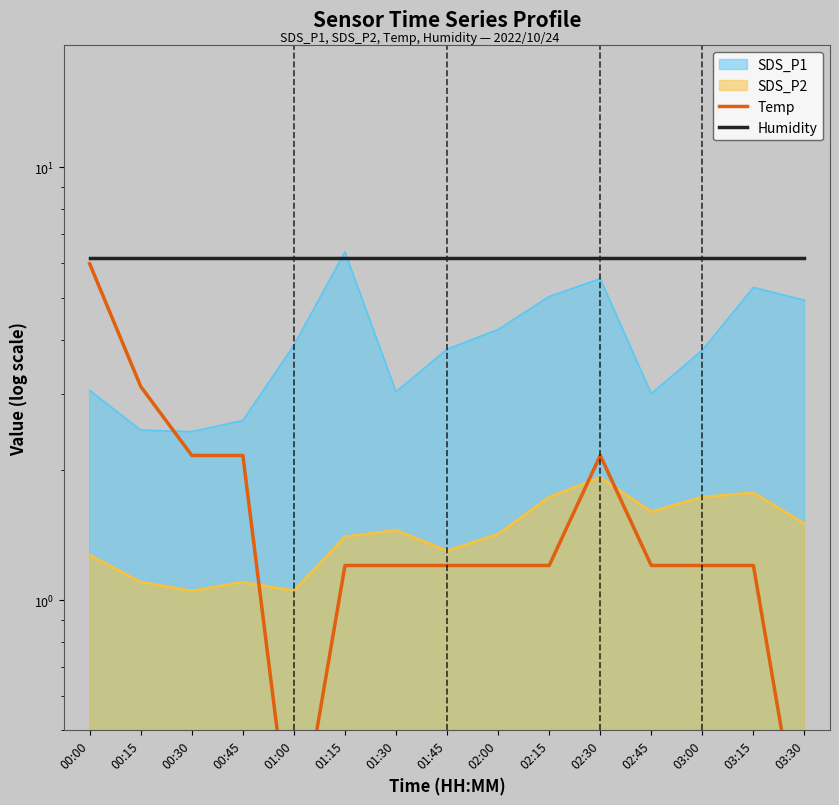

What is the label of the 4th point from the right?

02:45